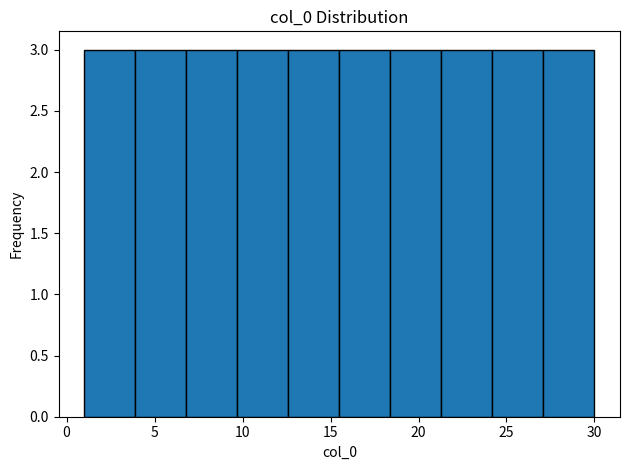

Reading left to right, transcribe this chart: for each bar, give the range it covers on the x-axis and its height. Neither the bar edges nor the heights are printed on the chart, so give them approximately, as read against the axes.

1.0 to 3.9: 3
3.9 to 6.8: 3
6.8 to 9.7: 3
9.7 to 12.6: 3
12.6 to 15.5: 3
15.5 to 18.4: 3
18.4 to 21.3: 3
21.3 to 24.2: 3
24.2 to 27.1: 3
27.1 to 30.0: 3